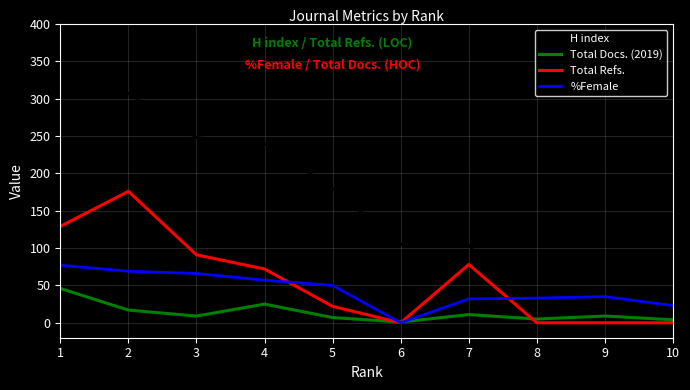

Which series ends up on top after the final intersection of H index and %Female?

%Female